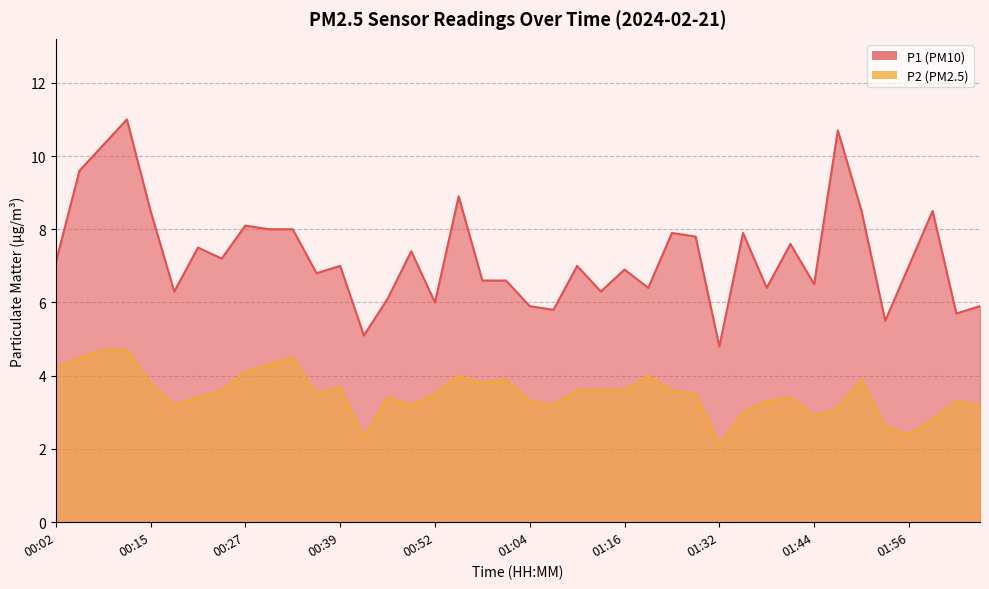

What is the total value across all series at 00:30?

12.3